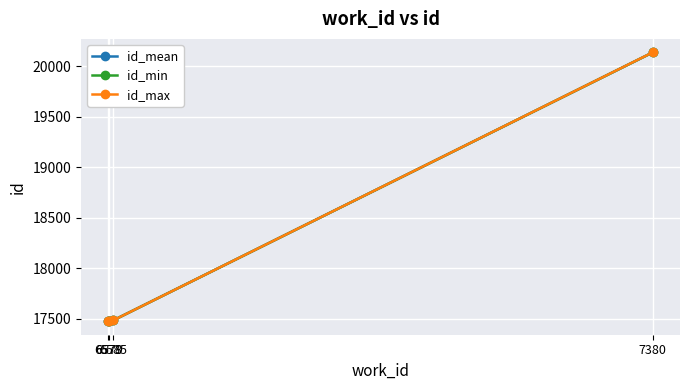

Rank the series by their average value, from highest to lowest.

id_max, id_mean, id_min